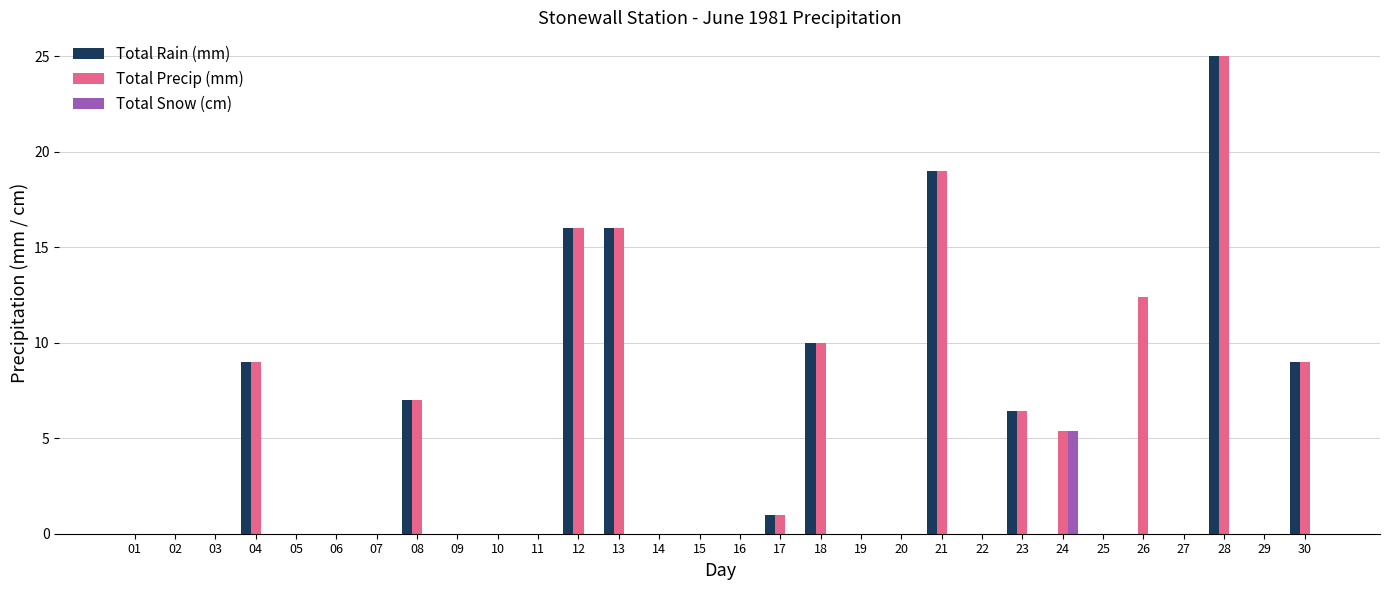

What is the sum of all Total Precip (mm) values?

136.2